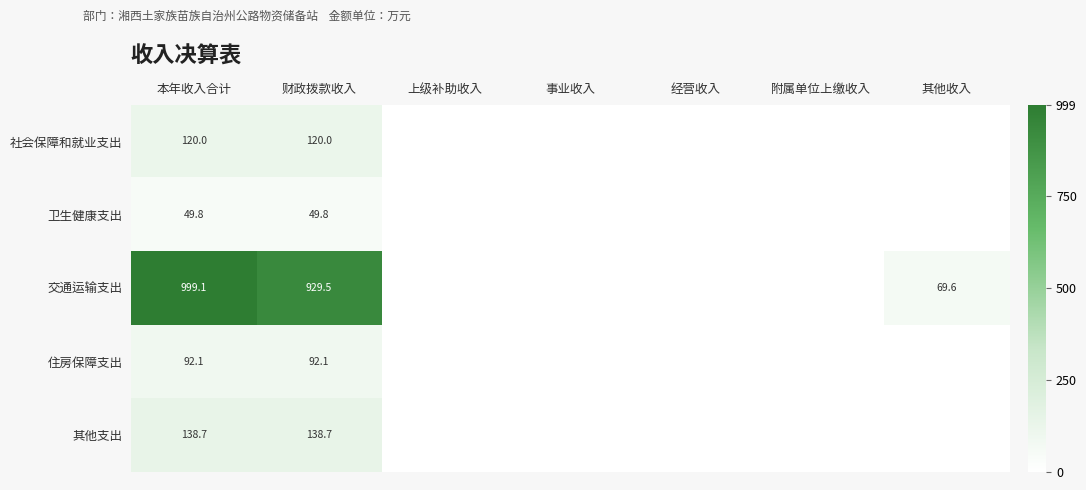

Which has a higher value, 上级补助收入 or 经营收入?

上级补助收入